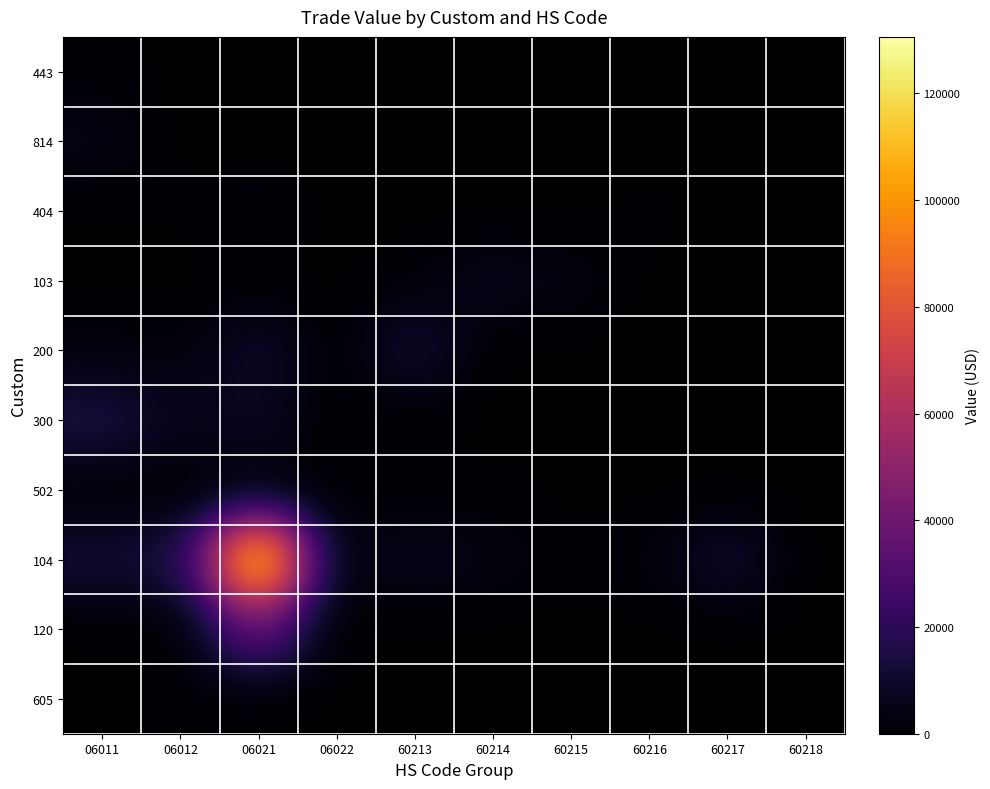

Which series changed the most between 06021 and 60217?

104